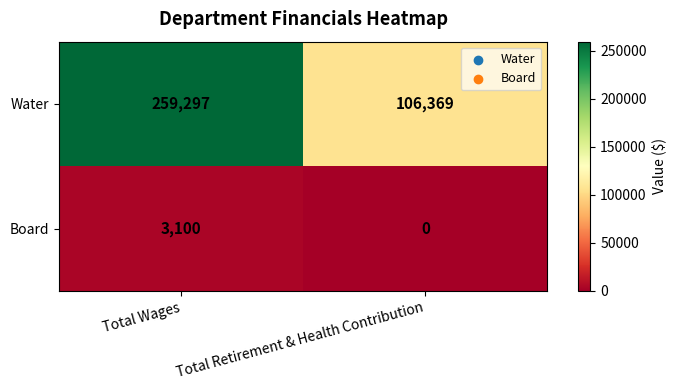

At Total Retirement & Health Contribution, list the series in order from smallest to largest.

Board, Water